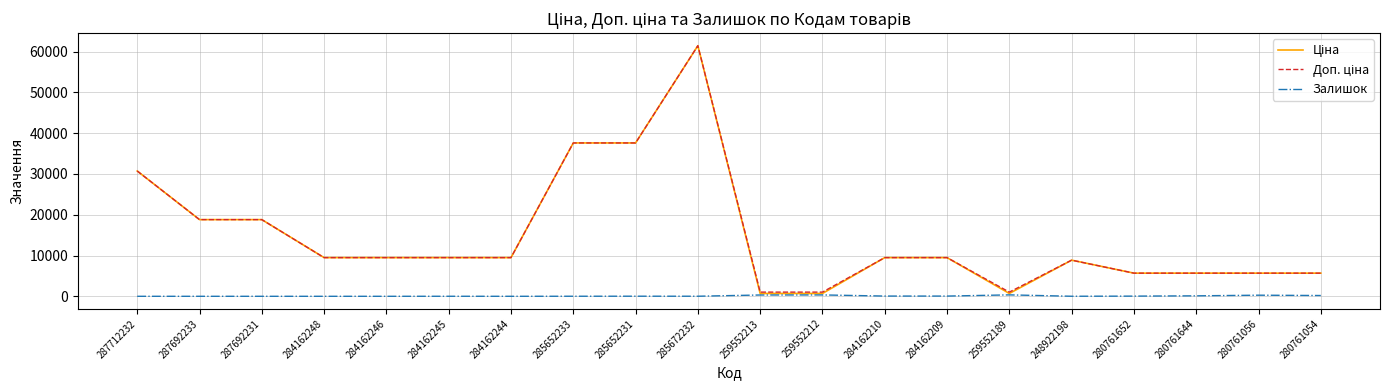

At which category is the sum across all series the highest?

285672232